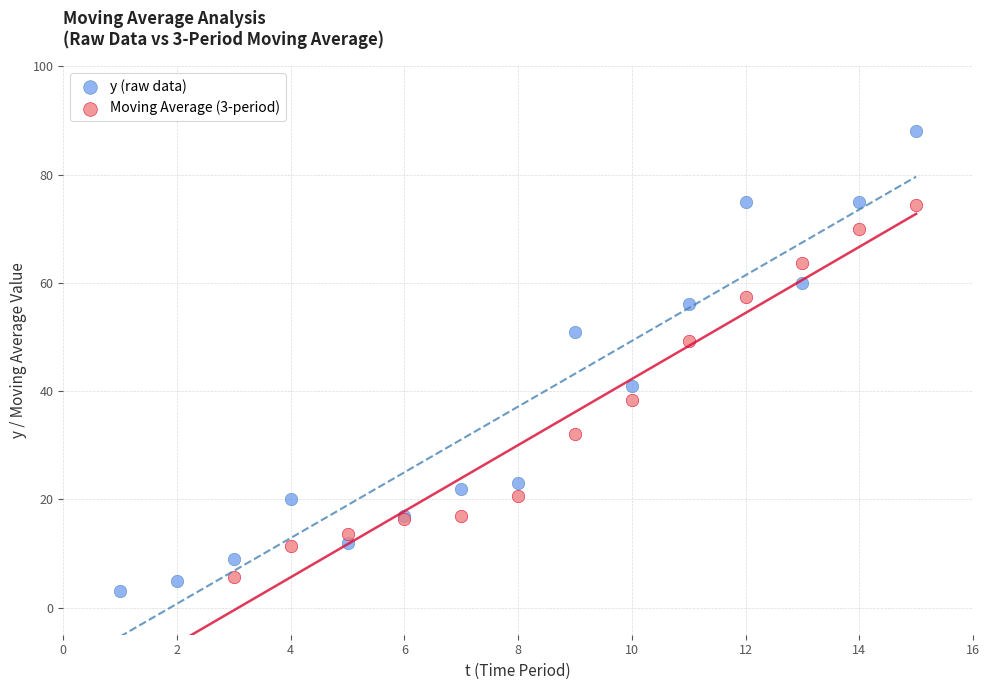

Which series has the largest Y range (max minus min)?

y (raw data)